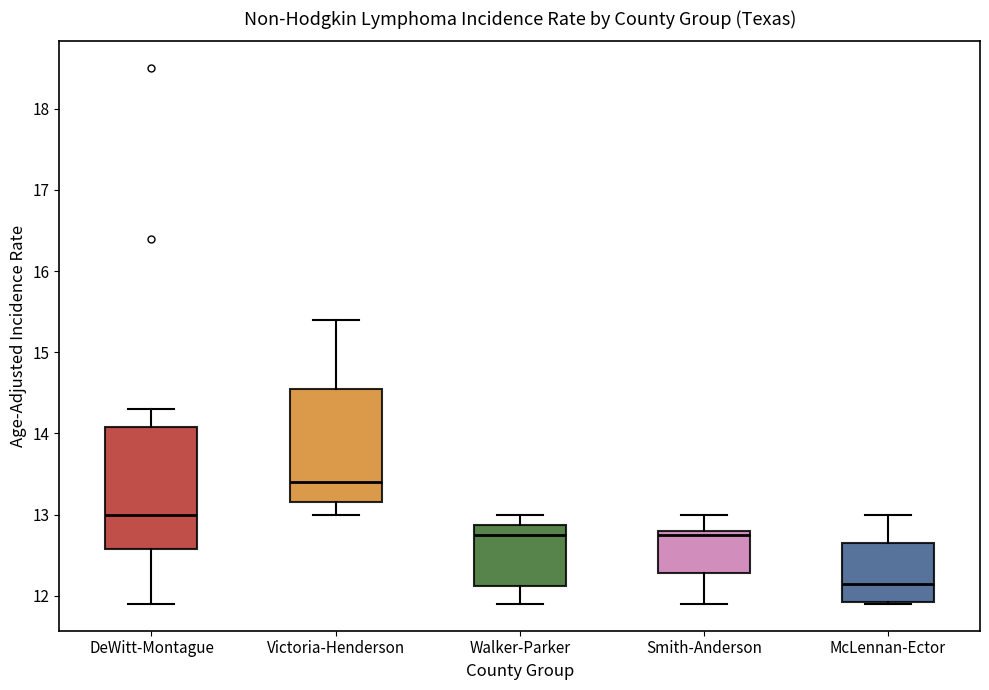

Comparing the boxes themselves (not the whiskers), which one is the tallest?

DeWitt-Montague